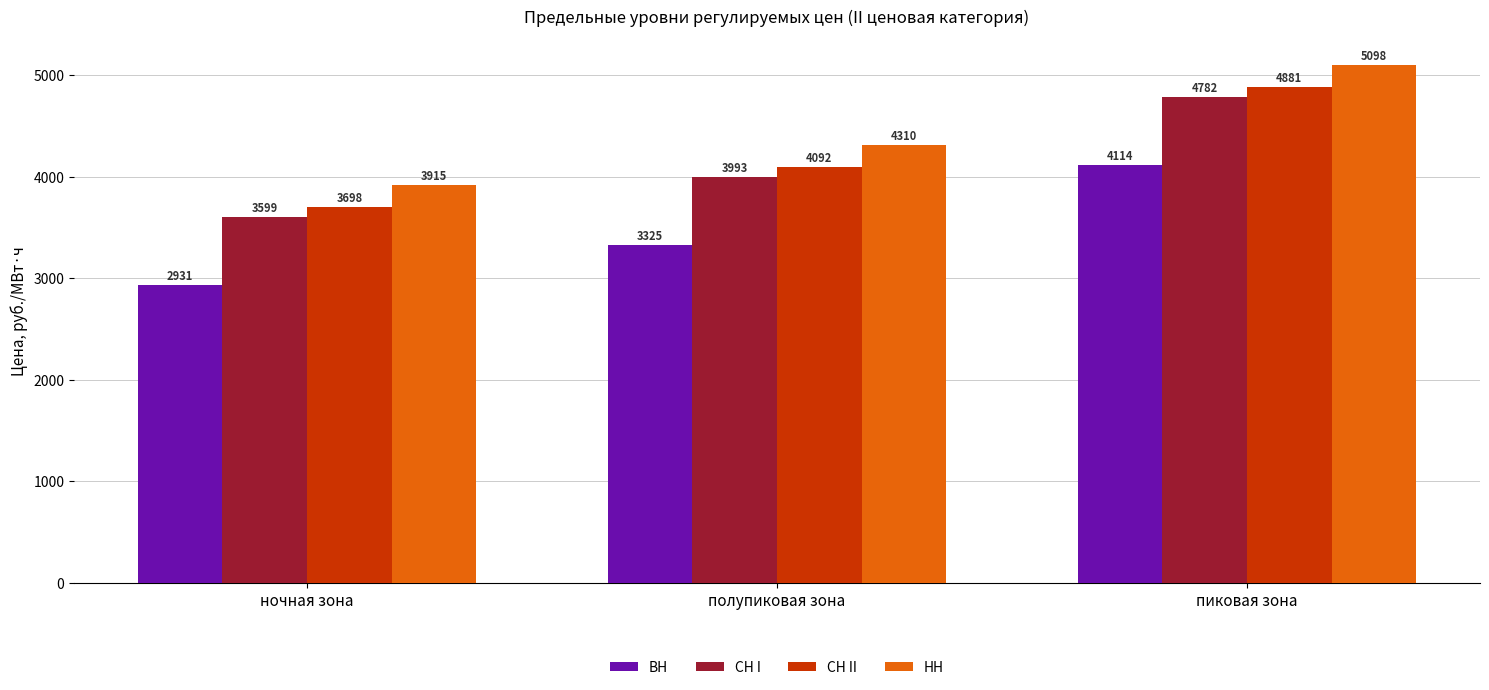

Which category has the highest value in the СН I series?

пиковая зона